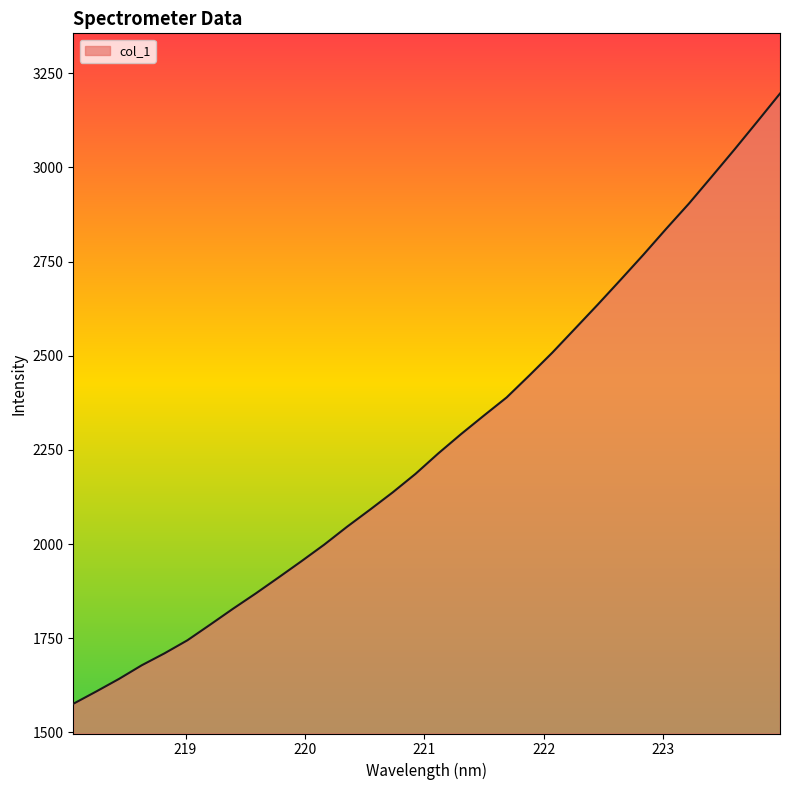

What is the smallest value displayed?

1576.1